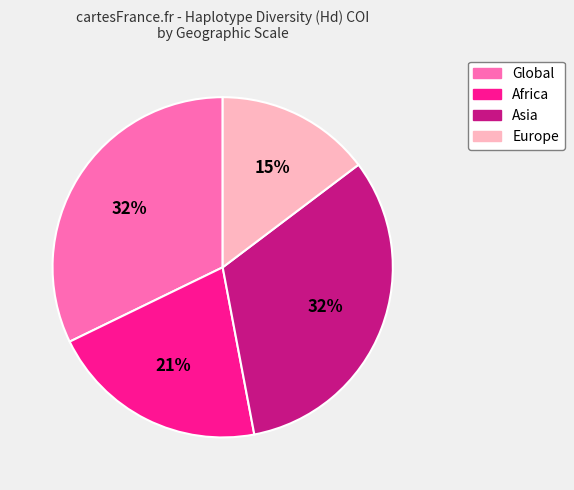

To the nearest percent, what is the average slice percentage?

25%